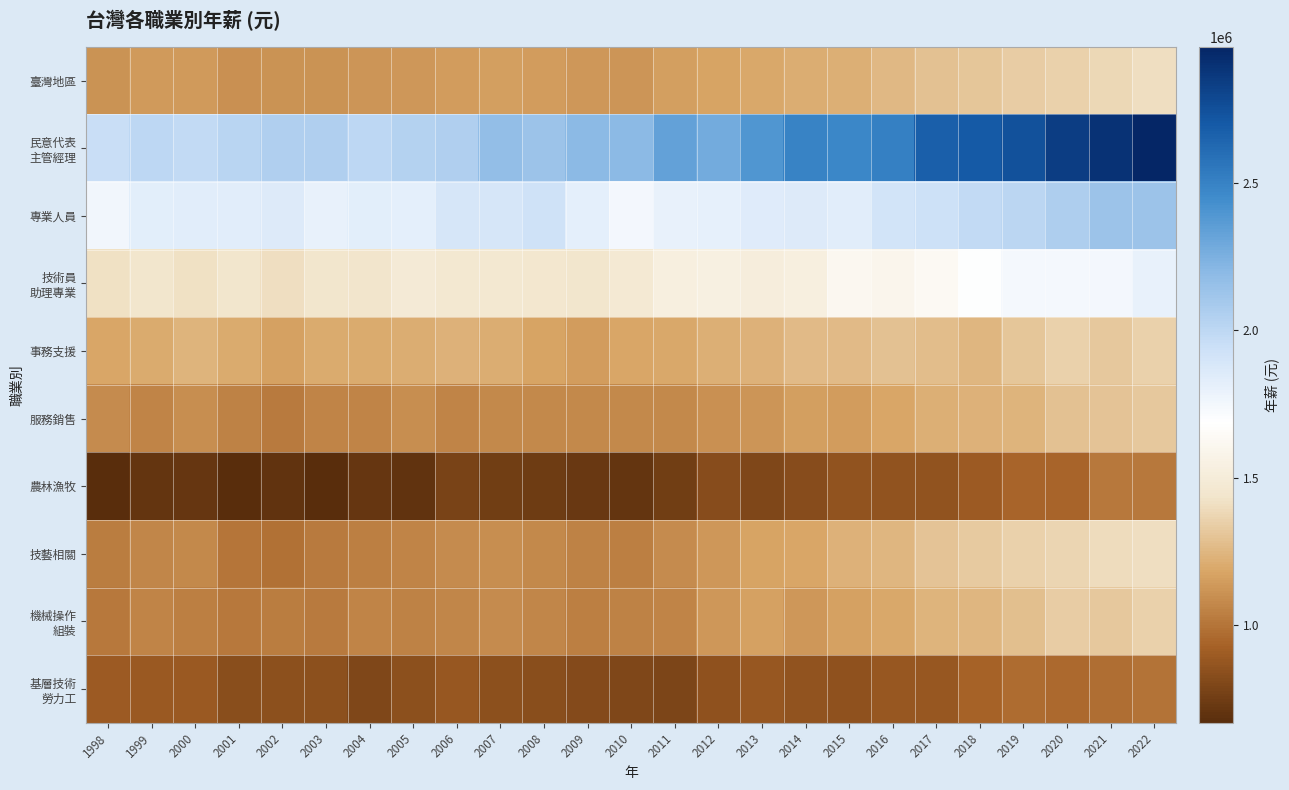

What is the total value across all series at 2018?

14575257